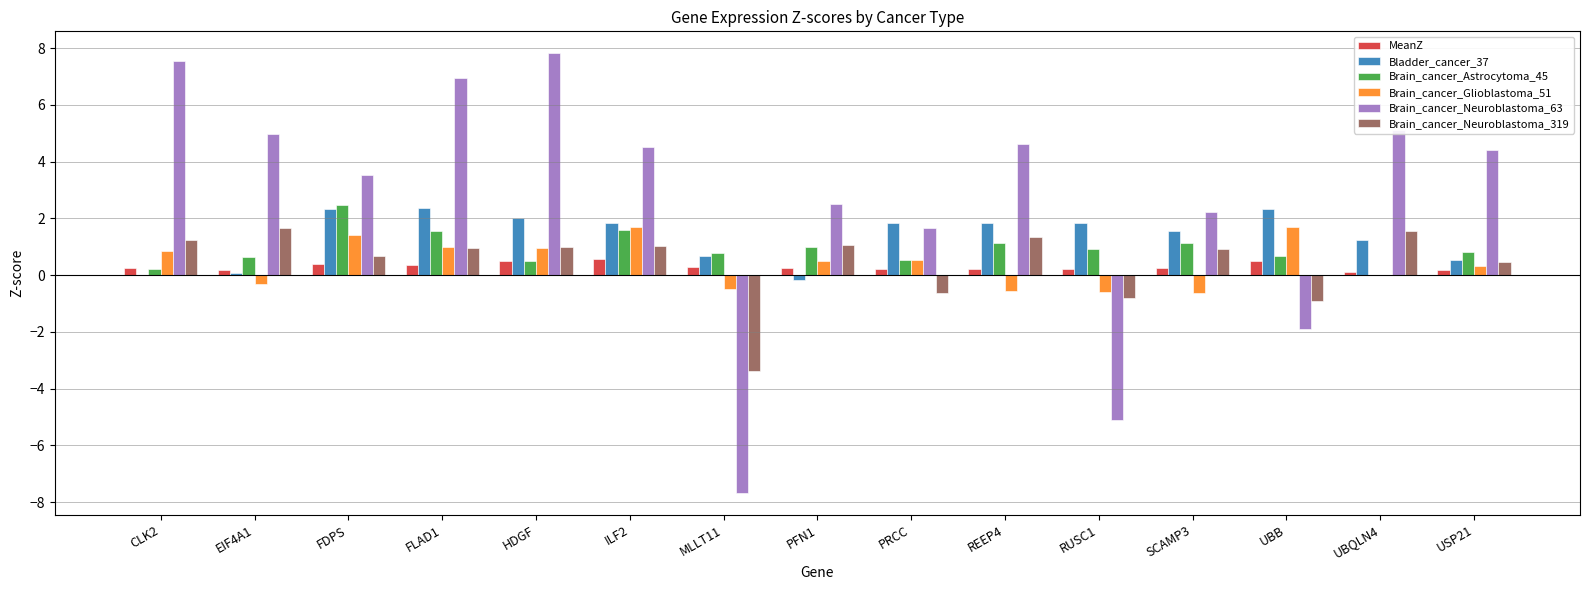

What is the sum of all Bladder_cancer_37 values?

20.3